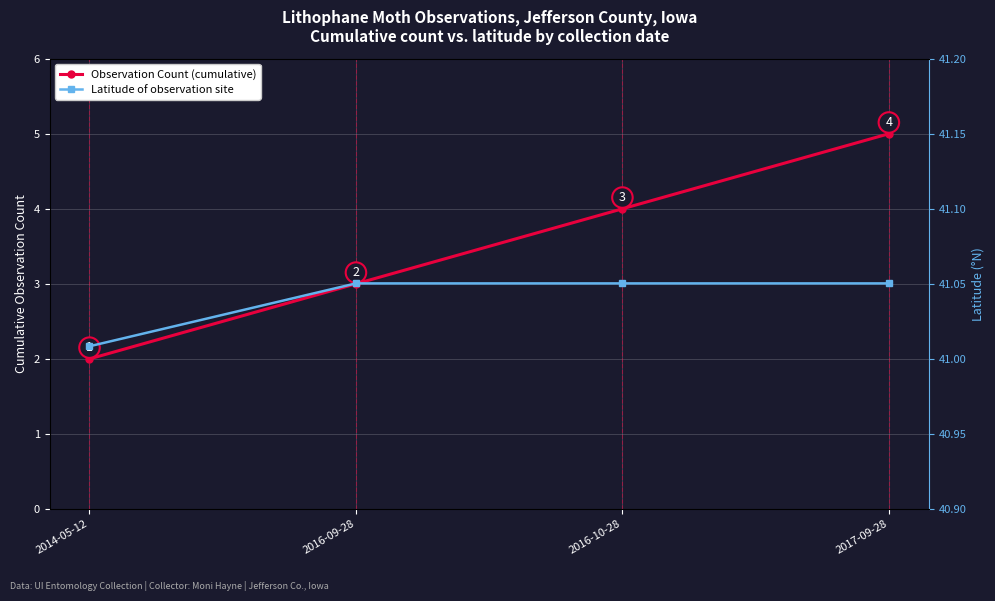

Reading left to right, transcribe all the data shown in this chart.

Observation Count (cumulative): 2014-05-12=2.0	2016-09-28=3.0	2016-10-28=4.0	2017-09-28=5.0
Latitude of observation site: 2014-05-12=41.0	2016-09-28=41.1	2016-10-28=41.1	2017-09-28=41.1